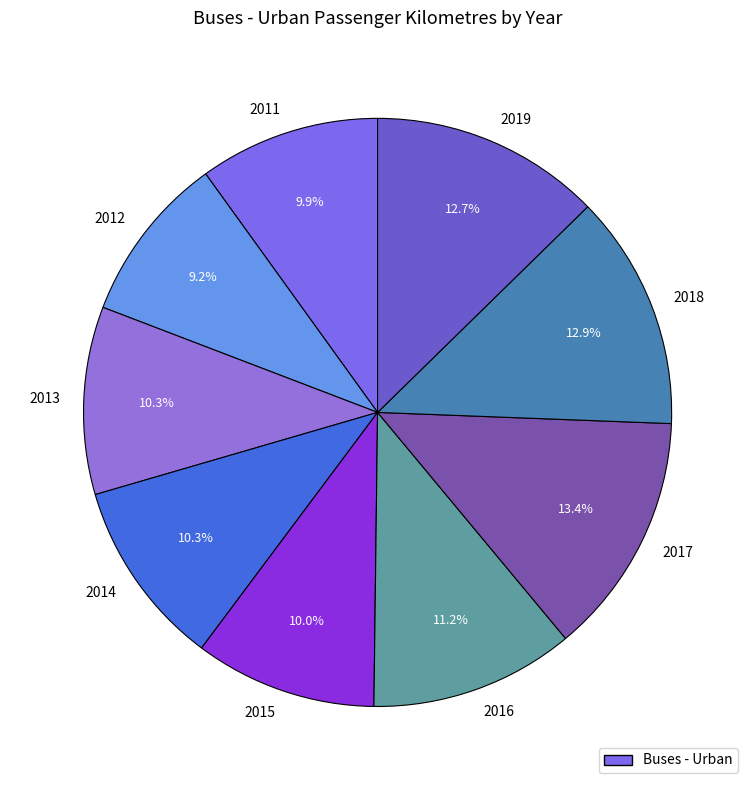

To the nearest percent, what is the average slice percentage?

11%